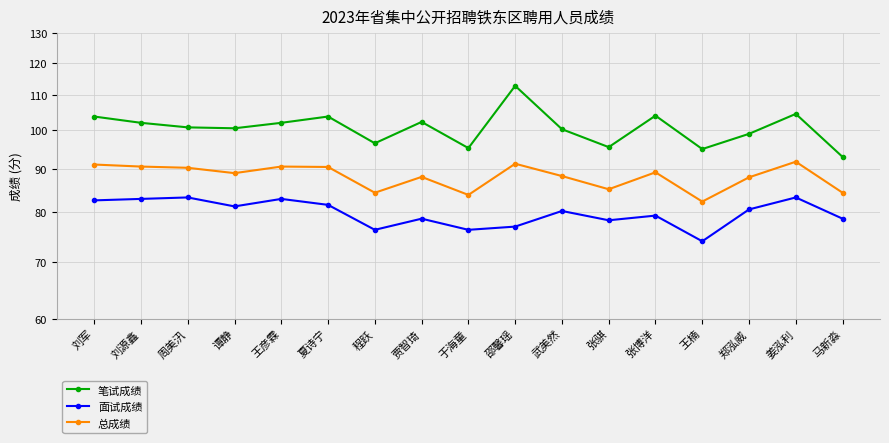

True or false: 总成绩 and 面试成绩 cross at least once.

False